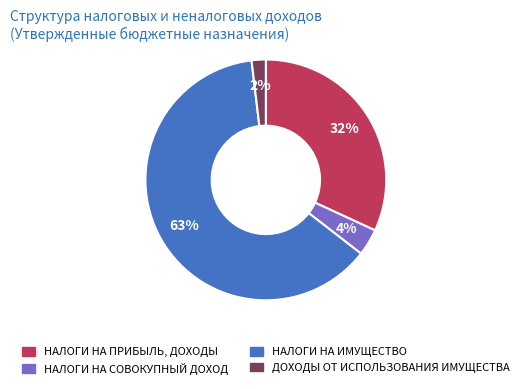

Between НАЛОГИ НА ИМУЩЕСТВО and ДОХОДЫ ОТ ИСПОЛЬЗОВАНИЯ ИМУЩЕСТВА, which is larger?

НАЛОГИ НА ИМУЩЕСТВО